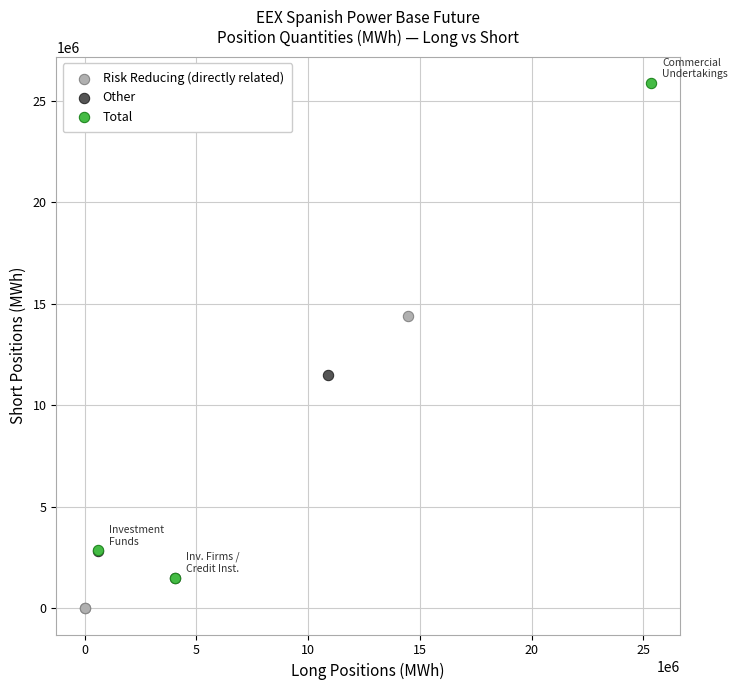

Which series has the widest spread of Y values?

Total